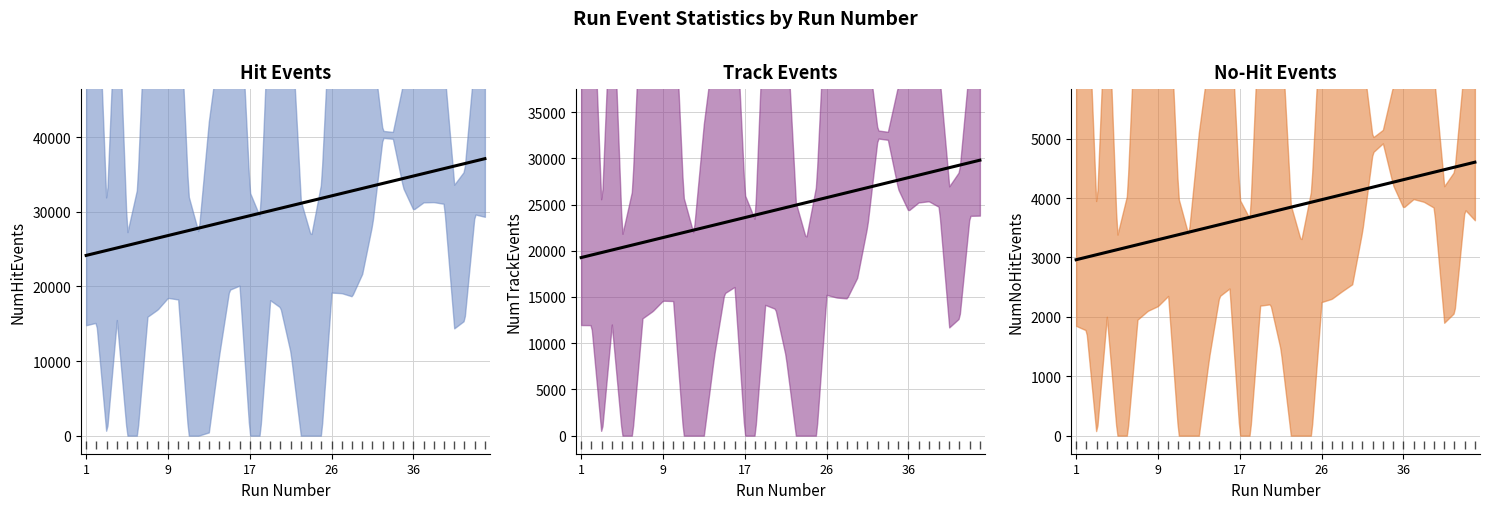

What is the maximum value for NumNoHitEvents?

5073